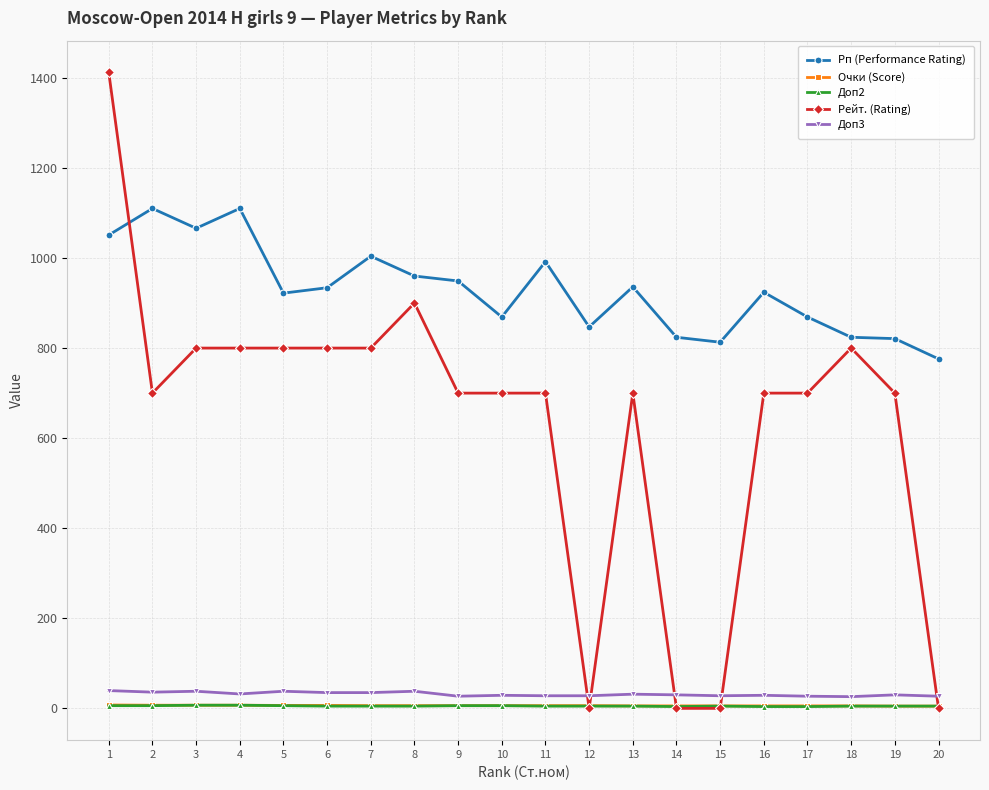

Count the number of data series in this chart.

5